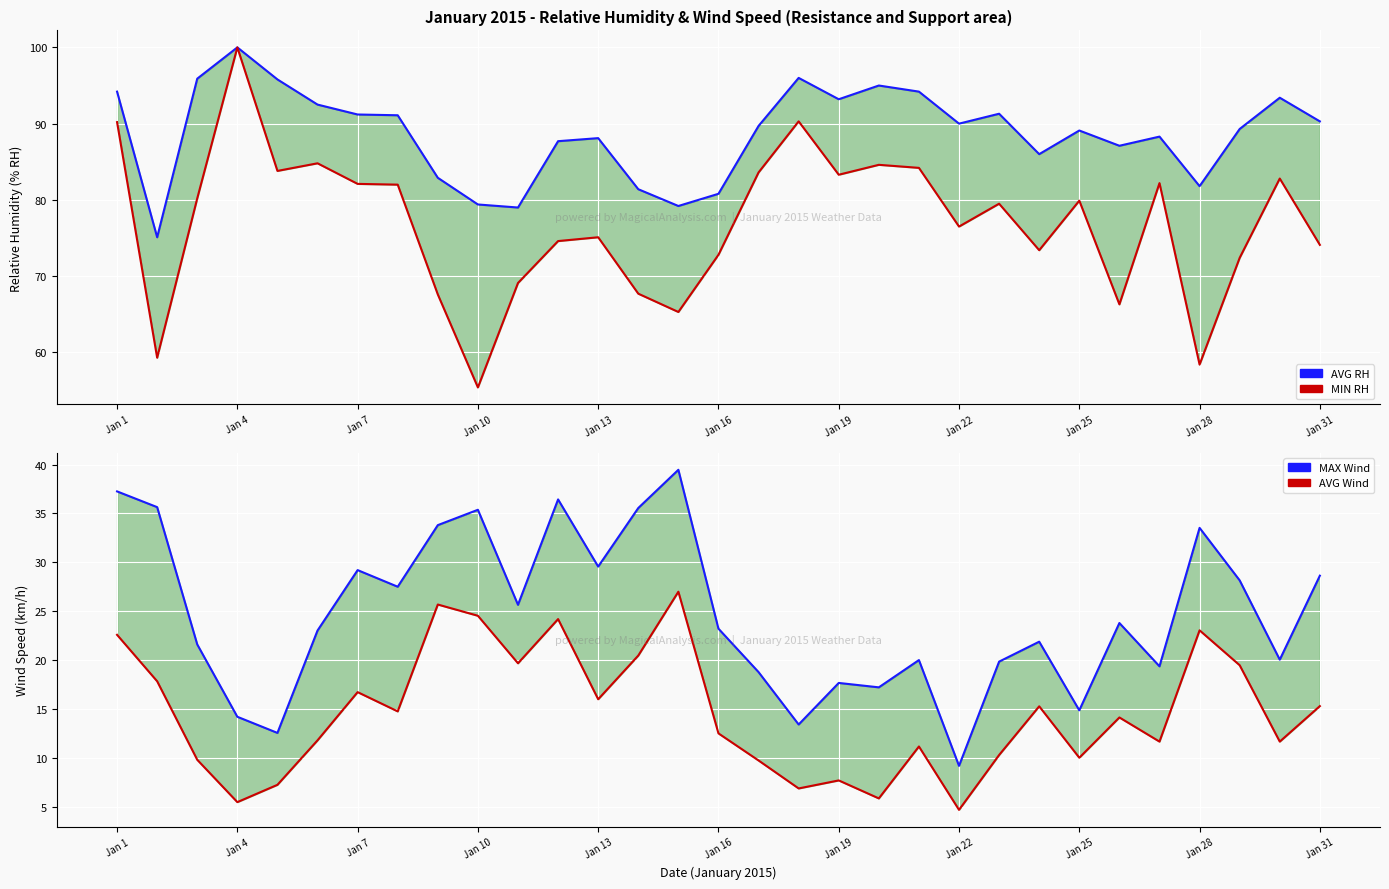

How many data points does each series have?

31